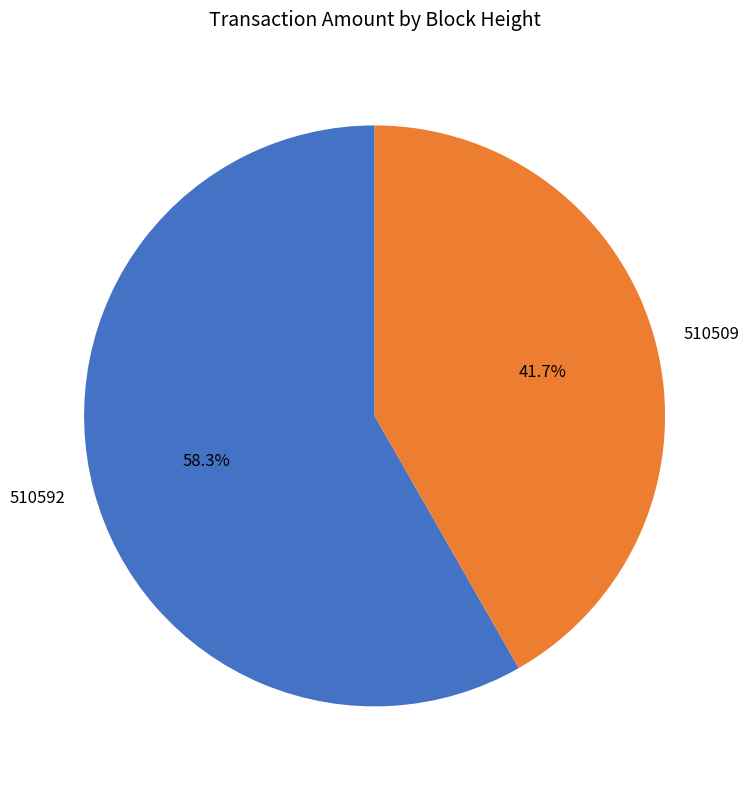

Does 510592 account for over 50% of the chart?

Yes